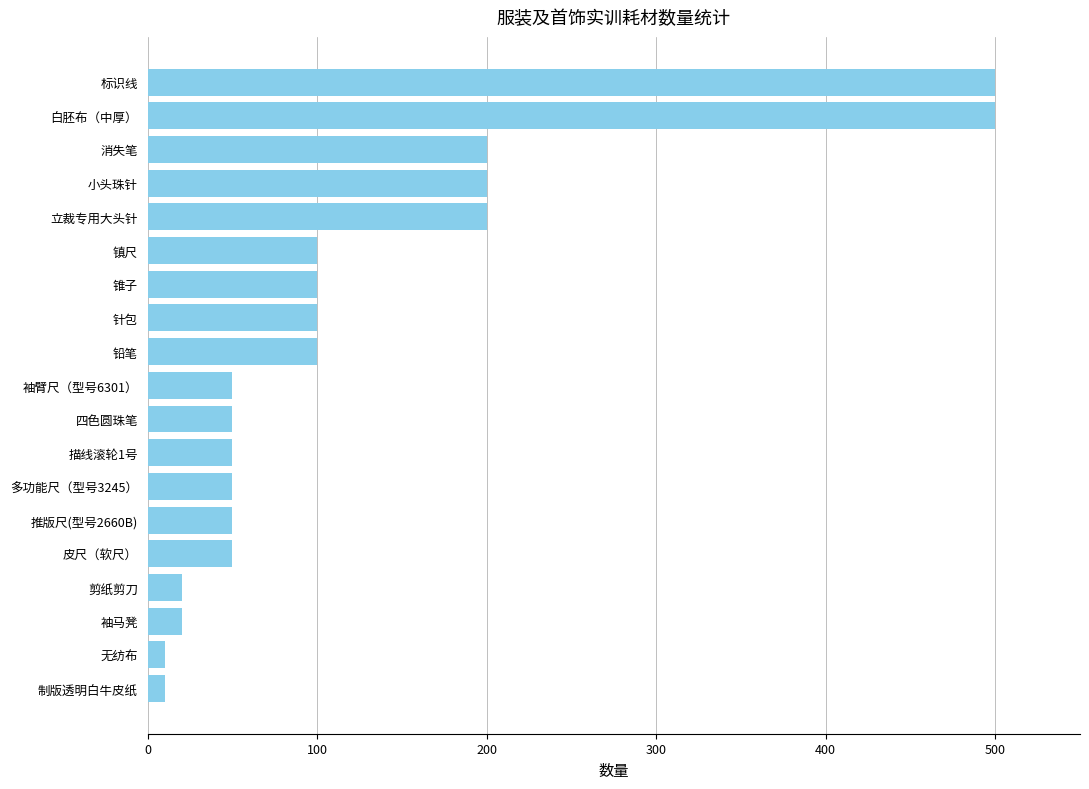

What is the greatest value displayed?

500